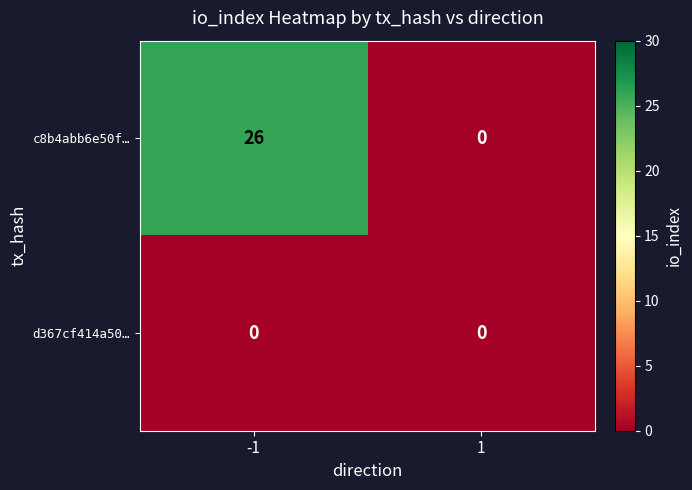

Which series has the widest spread of values?

c8b4abb6e50f…